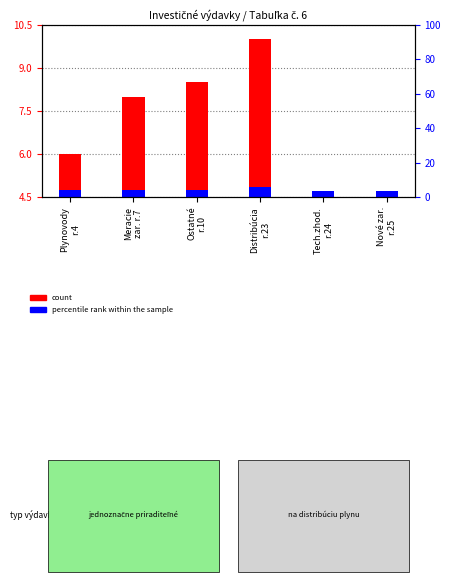

At which label is percentile rank within the sample closest to 0?

Tech.zhod.
r.24